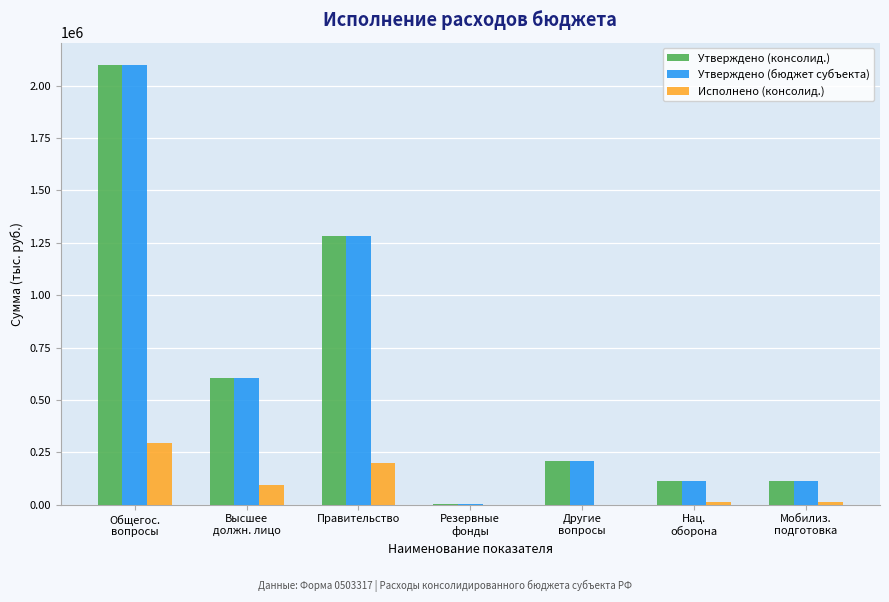

What is the sum of all Утверждено (консолид.) values?

4424550.0